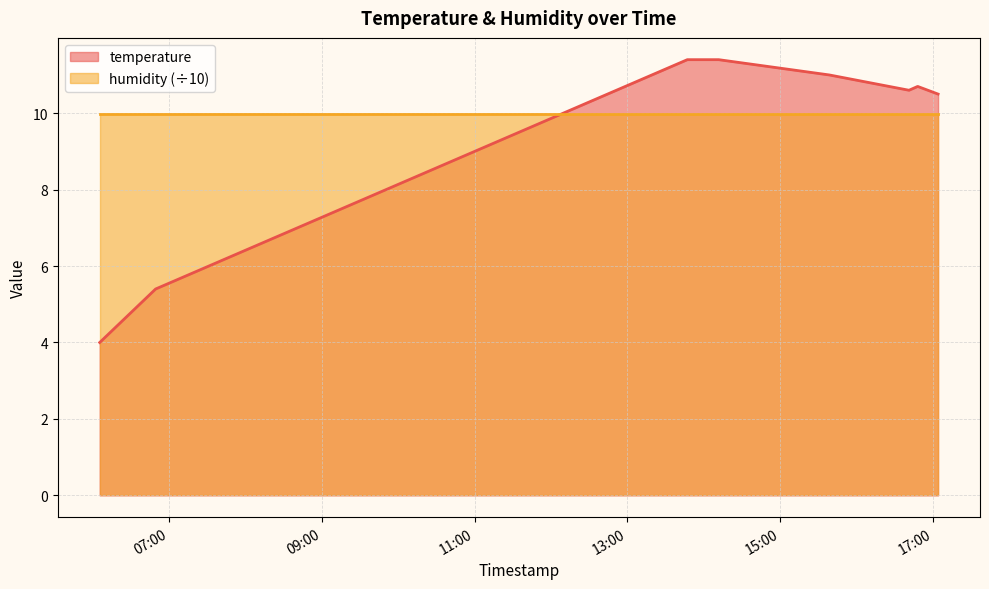

What is the difference between the maximum and second lowest values?

6.0